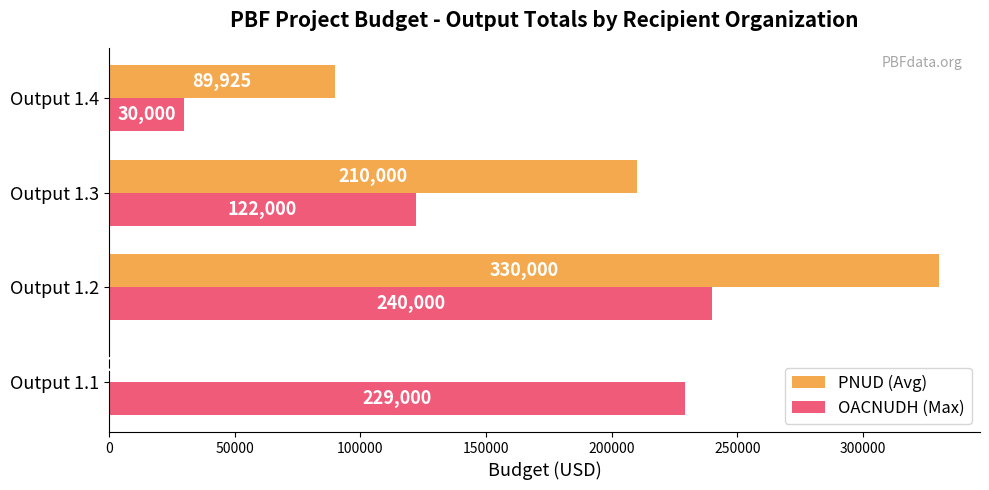

How many series are shown in this chart?

2